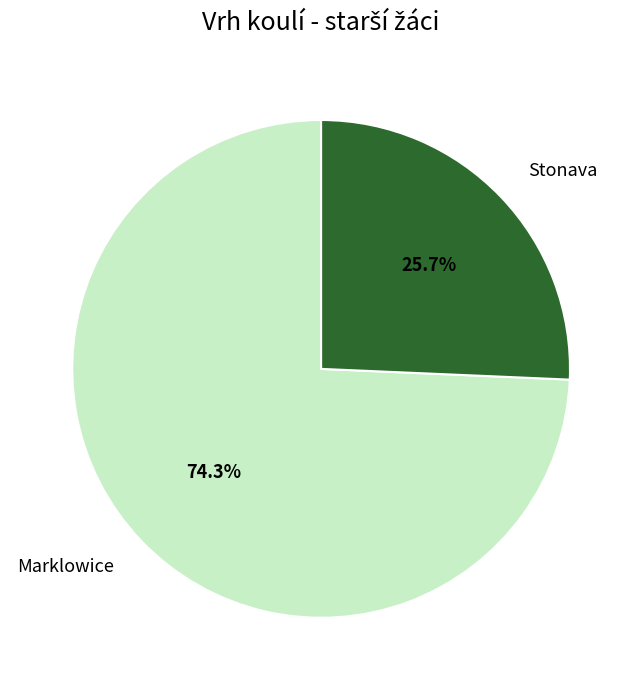

Does any single category account for the majority?

Yes